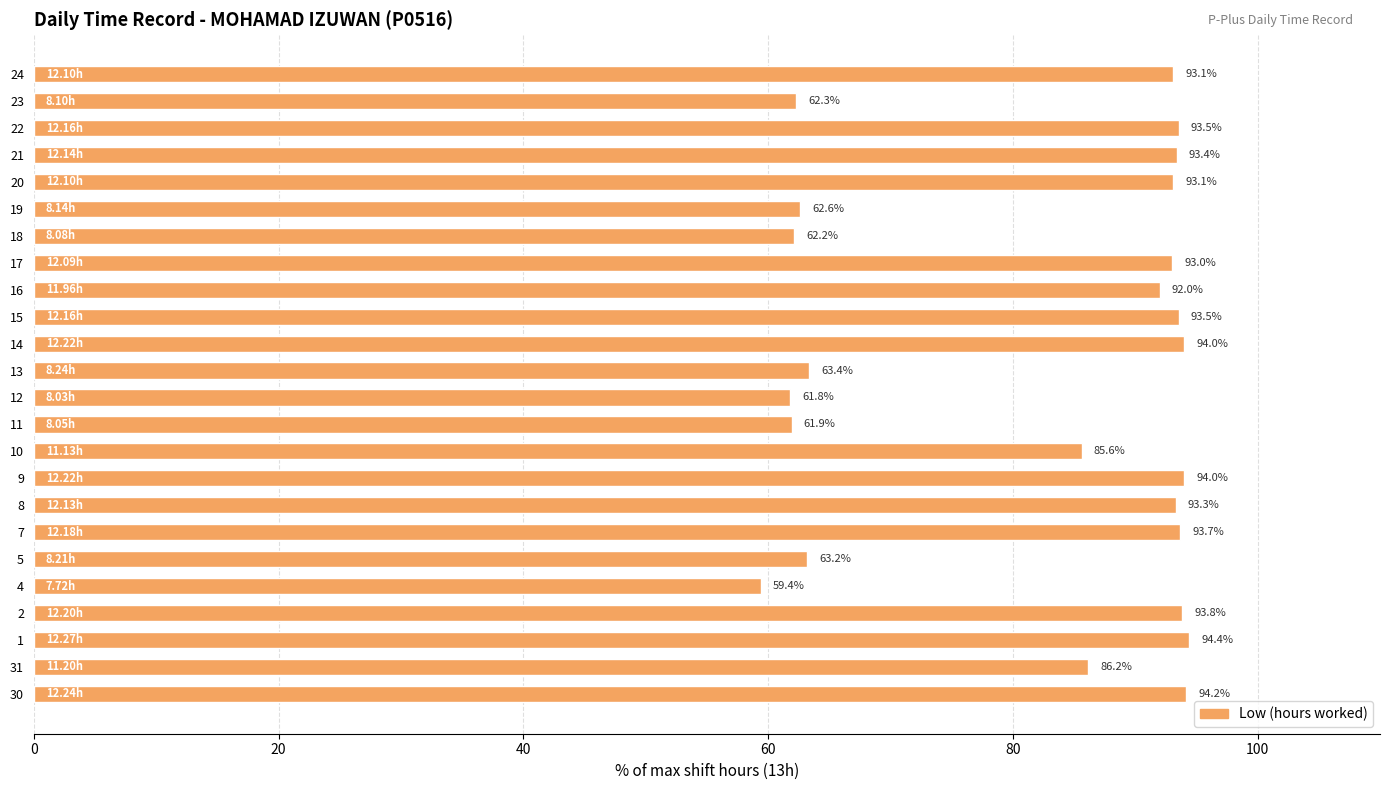

What is the sum of the values at 10 and 30?

179.8